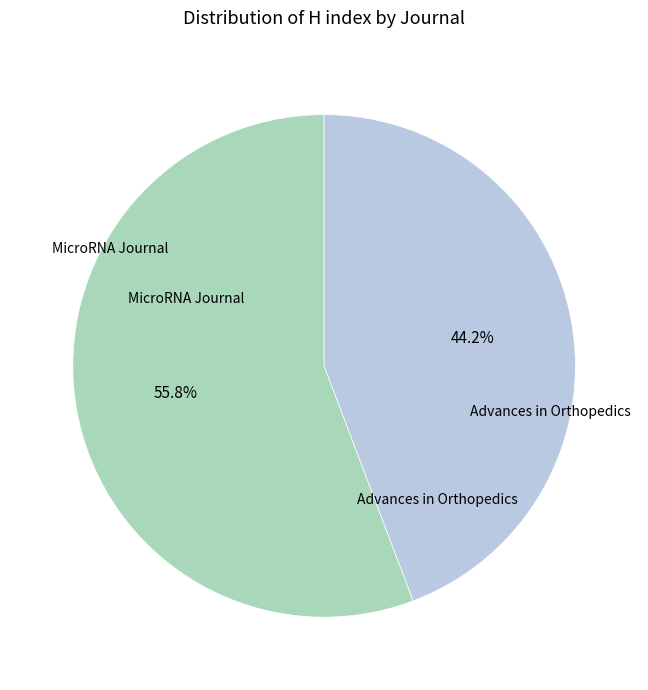

Does any single category account for the majority?

Yes